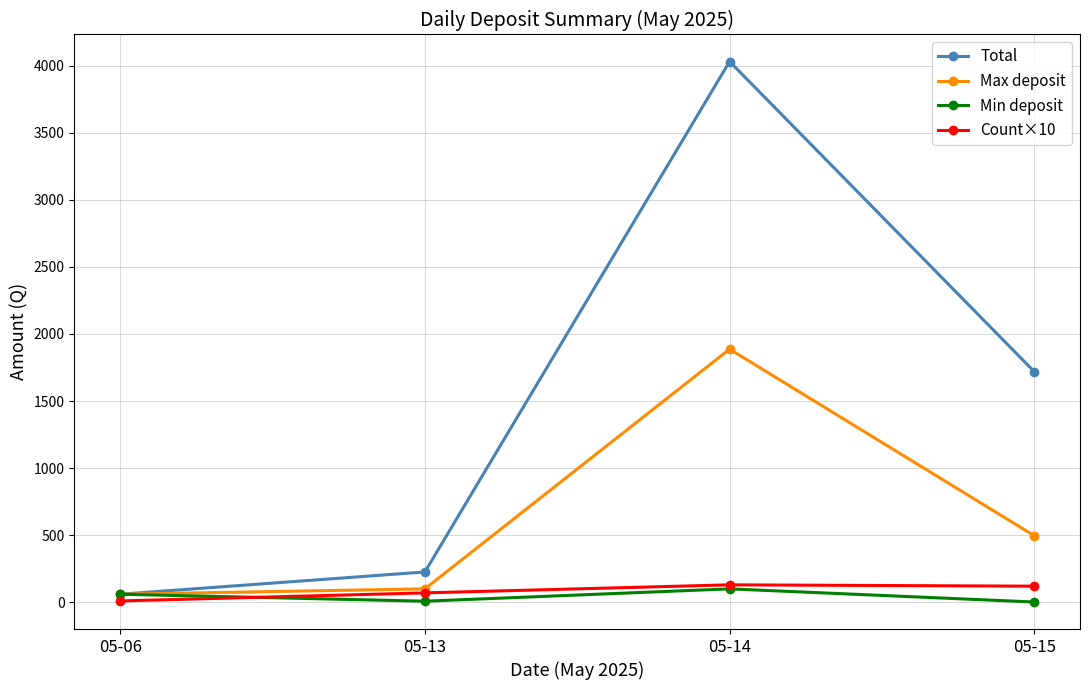

How many distinct data groups are displayed?

4